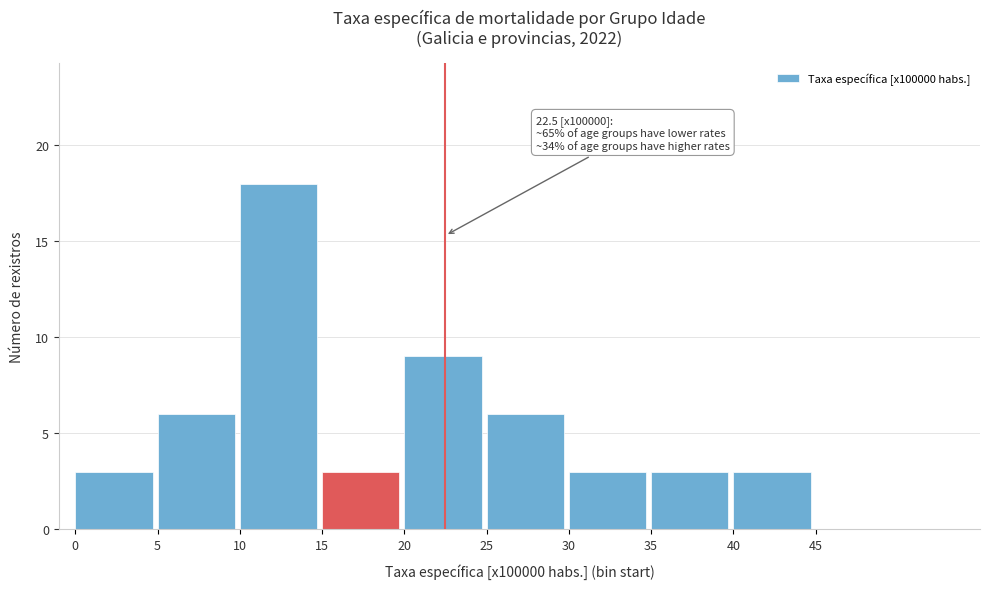

Which range on the x-axis has the tallest bar?

10 to 15